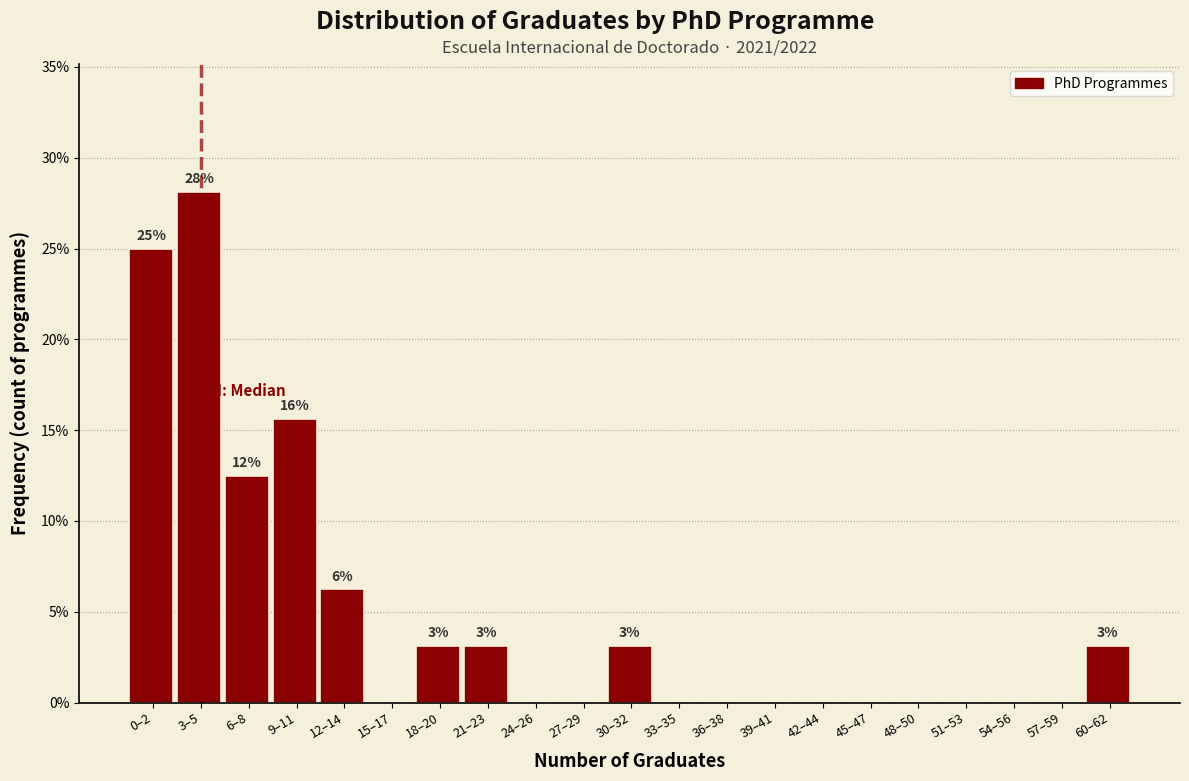

Which has a higher value, 6–8 or 36–38?

6–8